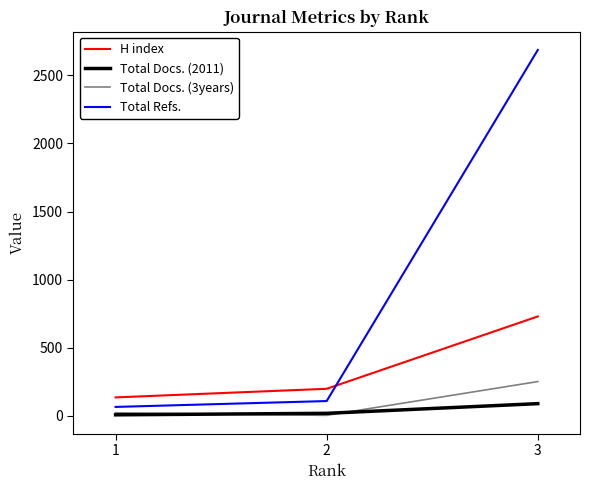

At 3, list the series in order from largest to smallest.

Total Refs., H index, Total Docs. (3years), Total Docs. (2011)